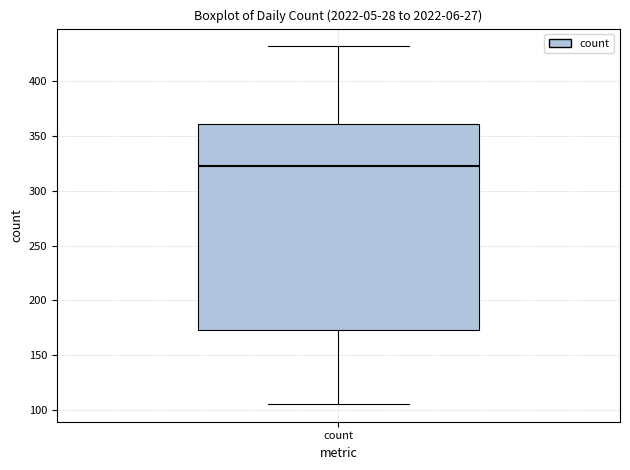

Transcribe this box plot: give where the median line is, the range the box spans, and where the two whiskers end, as read against the y-axis. The values are not printed on the chart, so give them approximately, as read against the axis.

median 320, box 175 to 360, whiskers 105 to 430